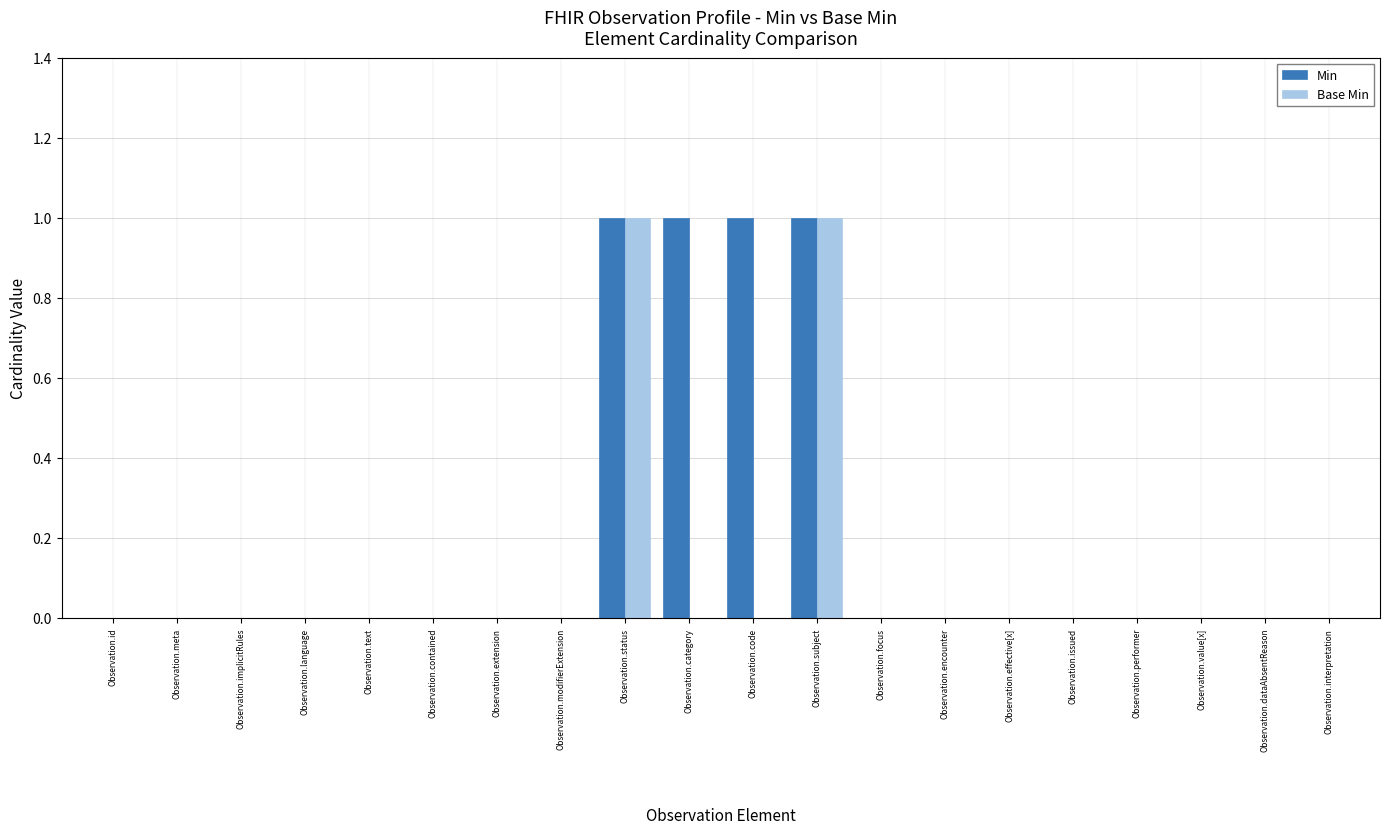

How many groups of bars are there?

20